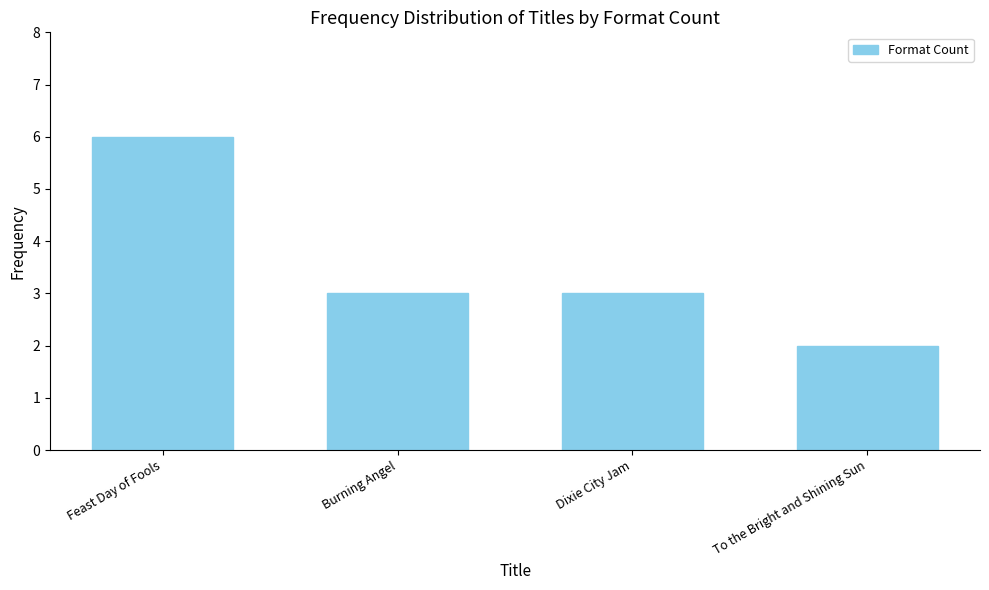

What is the label of the 3rd bar from the left?

Dixie City Jam